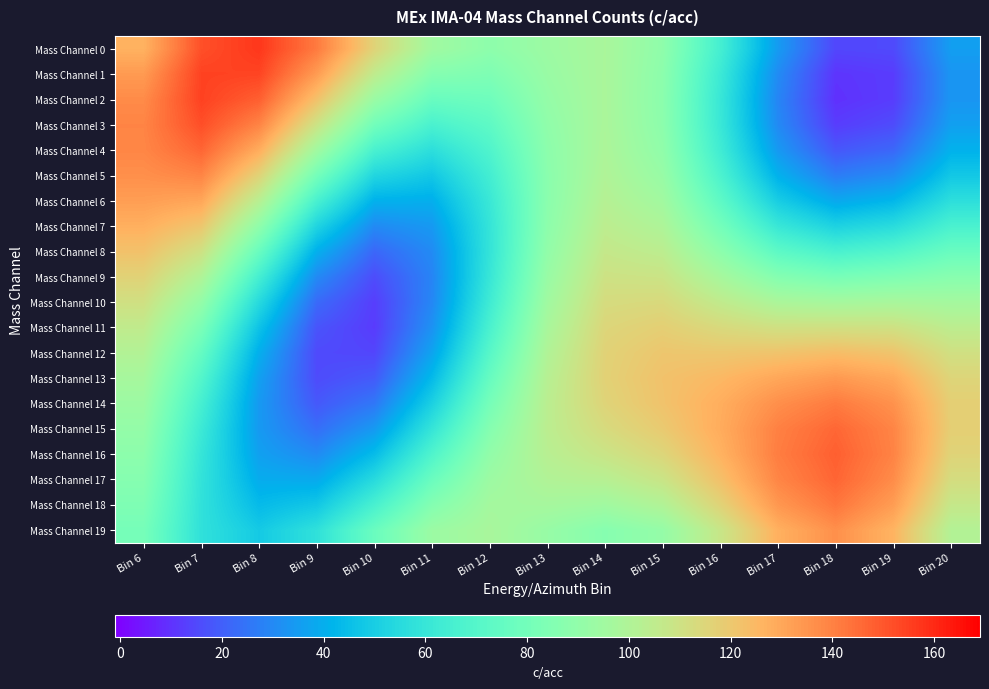

At how many categories does at least one series exceed 120?

9